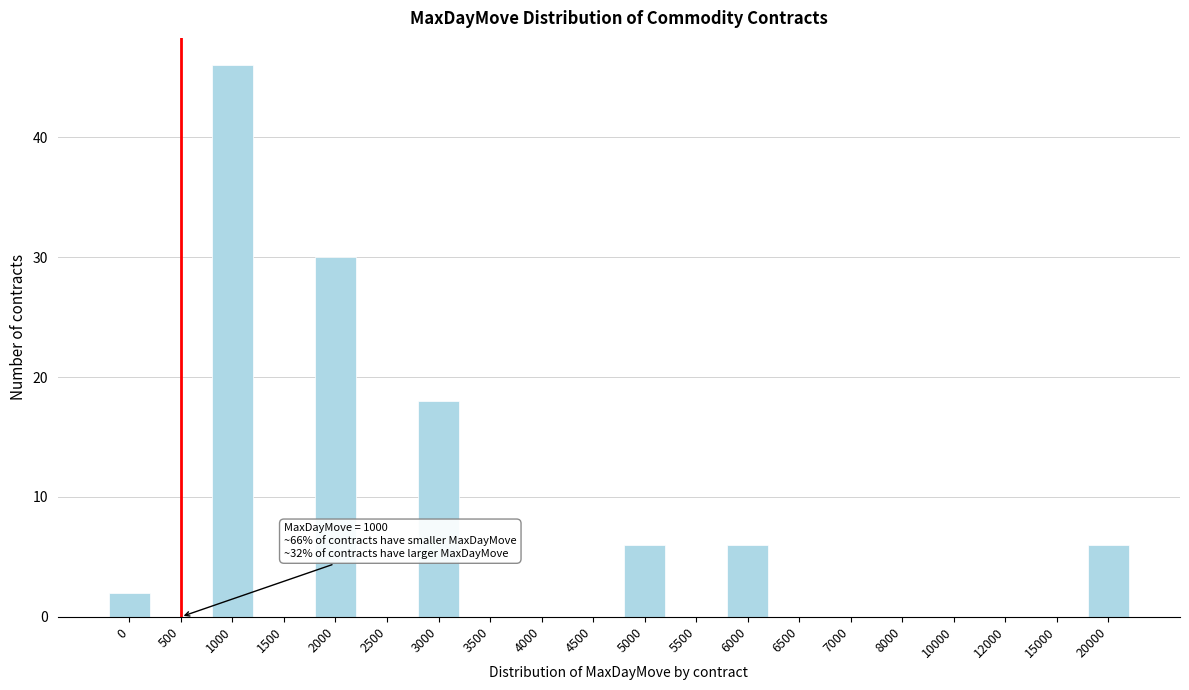

Reading right to left, list all the values displayed in this chart.

20000=6	15000=0	12000=0	10000=0	8000=0	7000=0	6500=0	6000=6	5500=0	5000=6	4500=0	4000=0	3500=0	3000=18	2500=0	2000=30	1500=0	1000=46	500=0	0=2